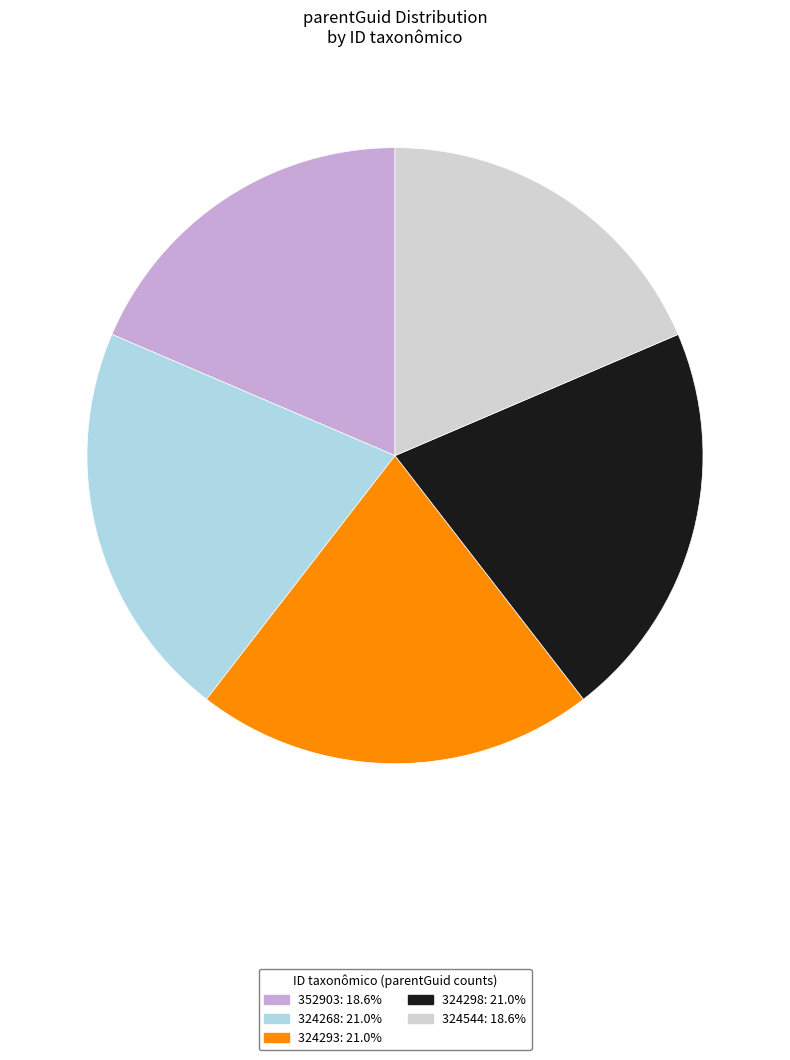

Is there any slice that represents more than half of the pie?

No